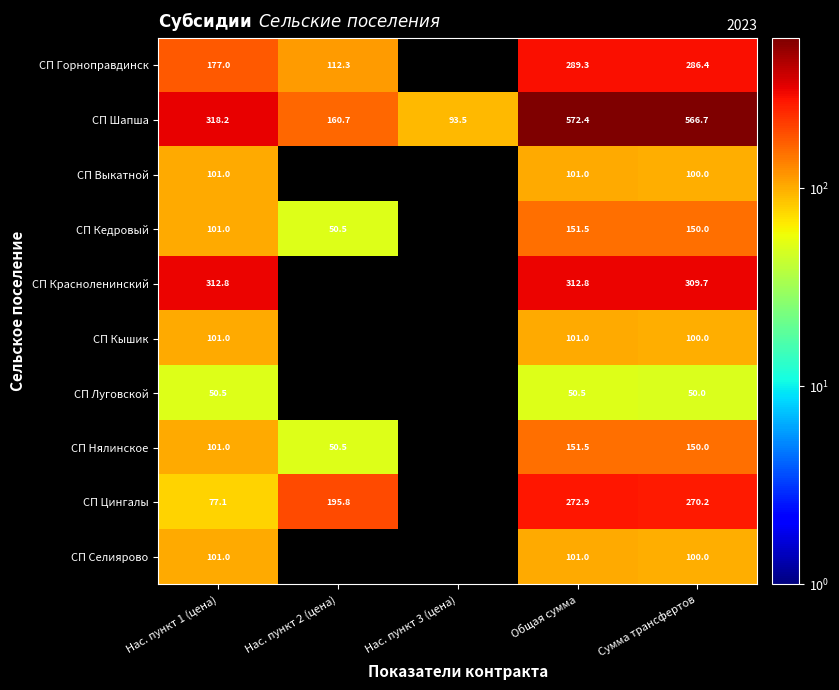

At which label does СП Шапша reach its peak?

Общая сумма